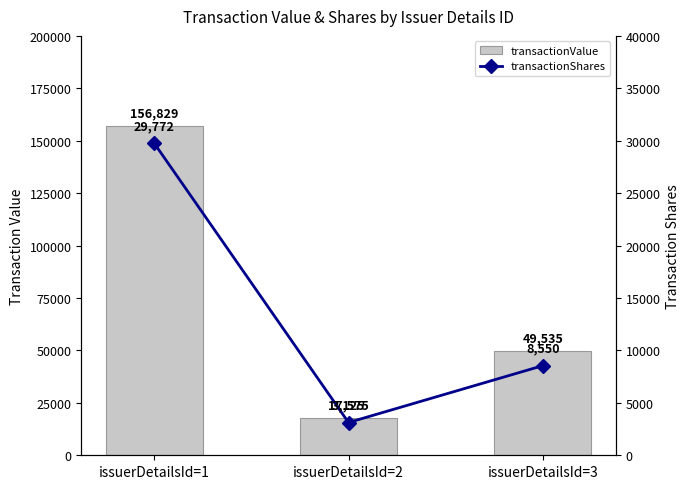

How many groups of bars are there?

3